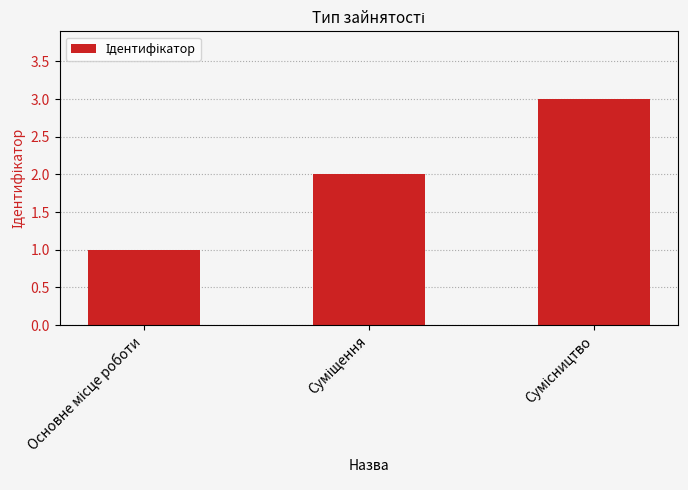

What is the maximum value shown in the chart?

3